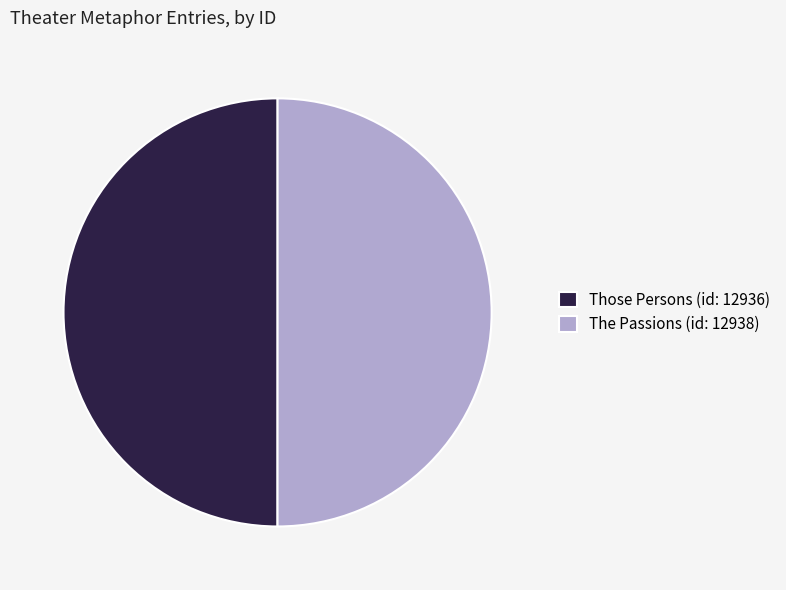

Combined, do Those Persons (id: 12936) and The Passions (id: 12938) account for over 50%?

Yes